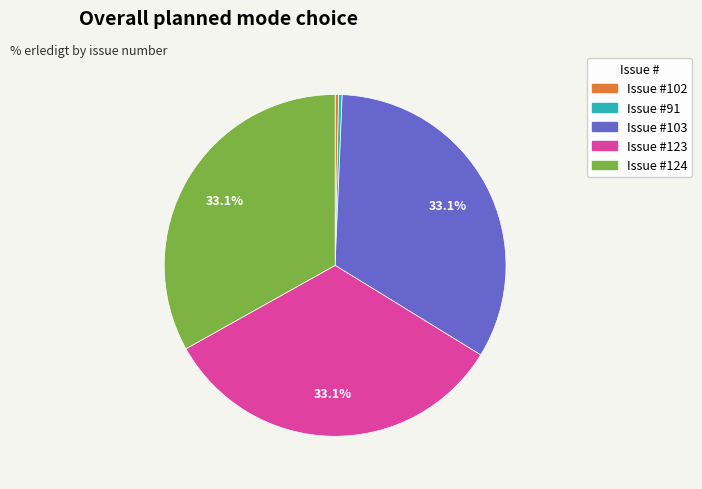

How many segments does this pie chart have?

5